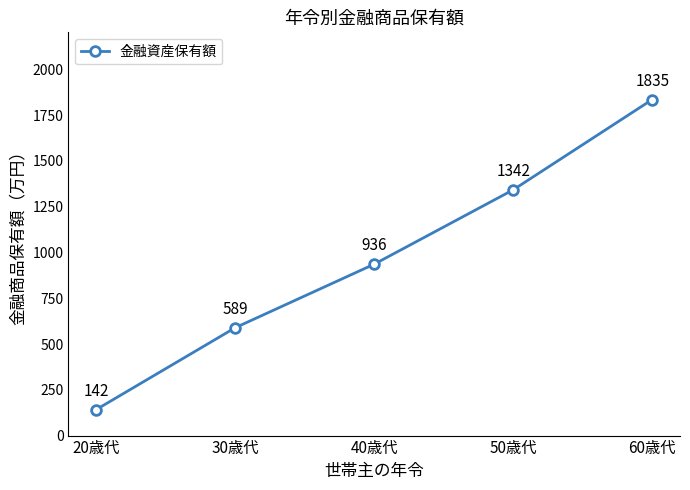

List the labels in order of value, smallest first.

20歳代, 30歳代, 40歳代, 50歳代, 60歳代